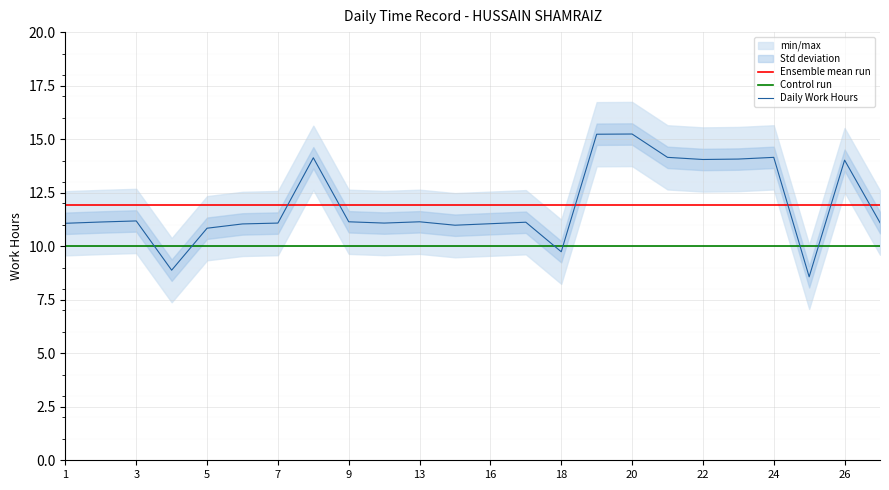

Rank the series by their maximum value, from highest to lowest.

Daily Work Hours, Ensemble mean run, Control run